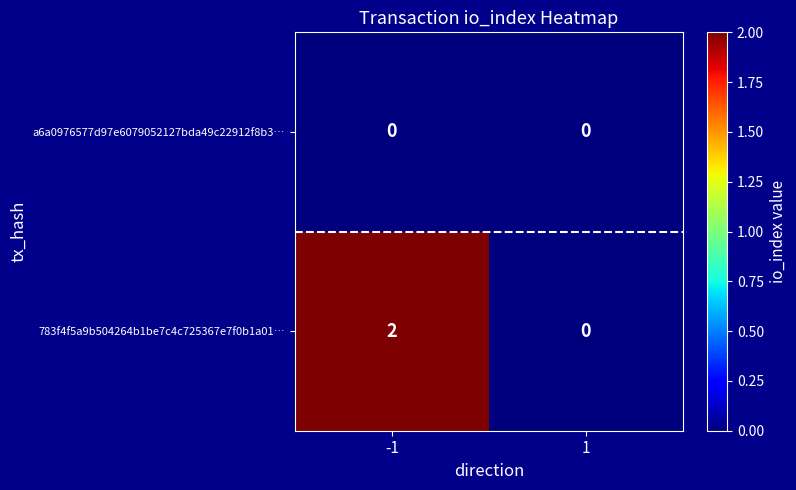

List the series in order of their overall mean, highest first.

783f4f5a9b504264b1be7c4c725367e7f0b1a01…, a6a0976577d97e6079052127bda49c22912f8b3…